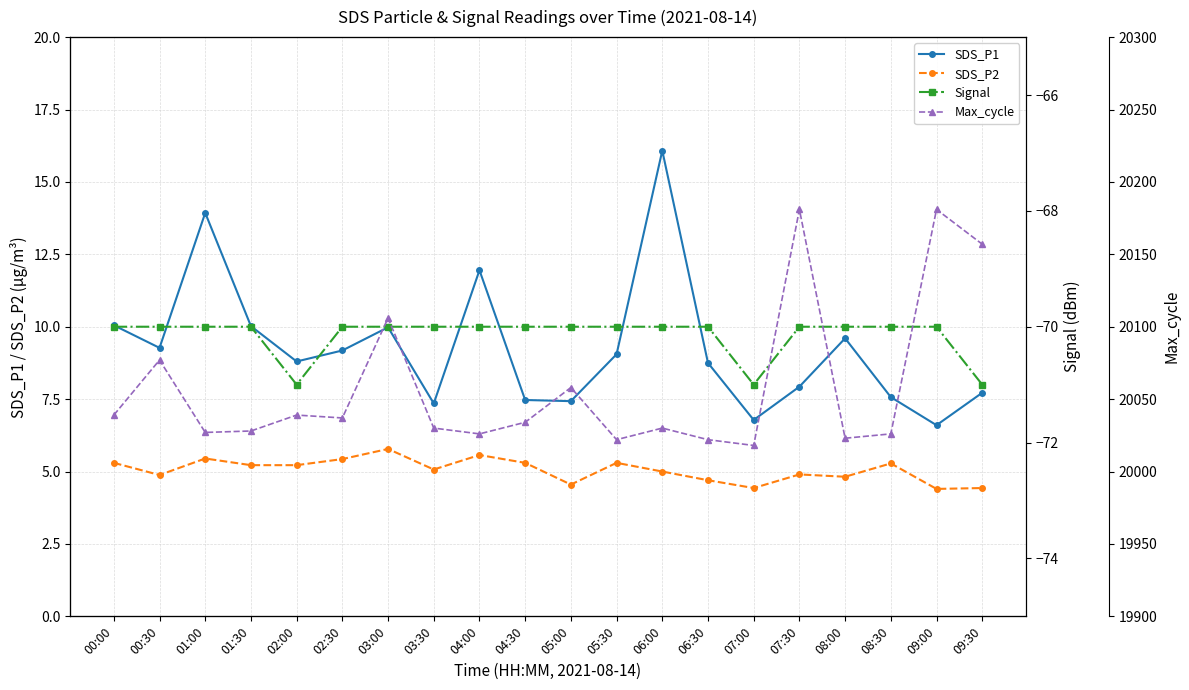

What is the difference between the second highest and minimum values in the Signal series?

1.0